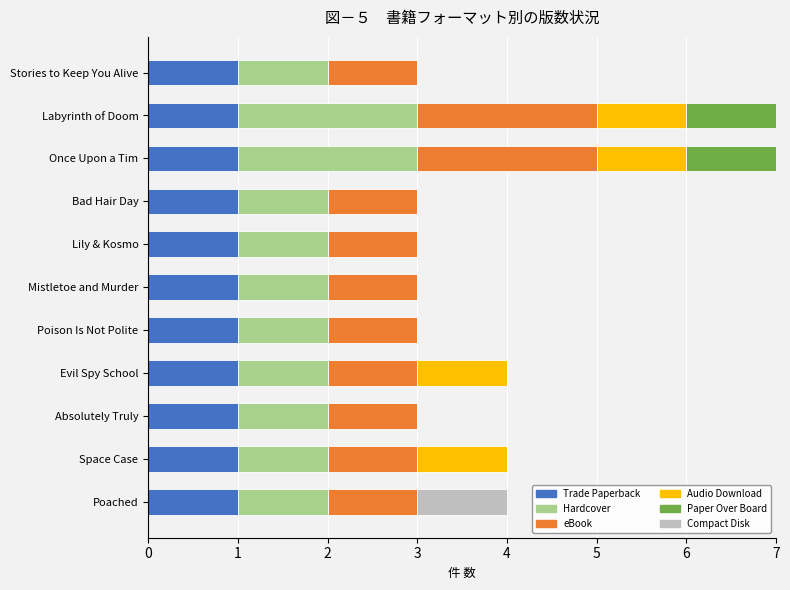

How many distinct data groups are displayed?

6